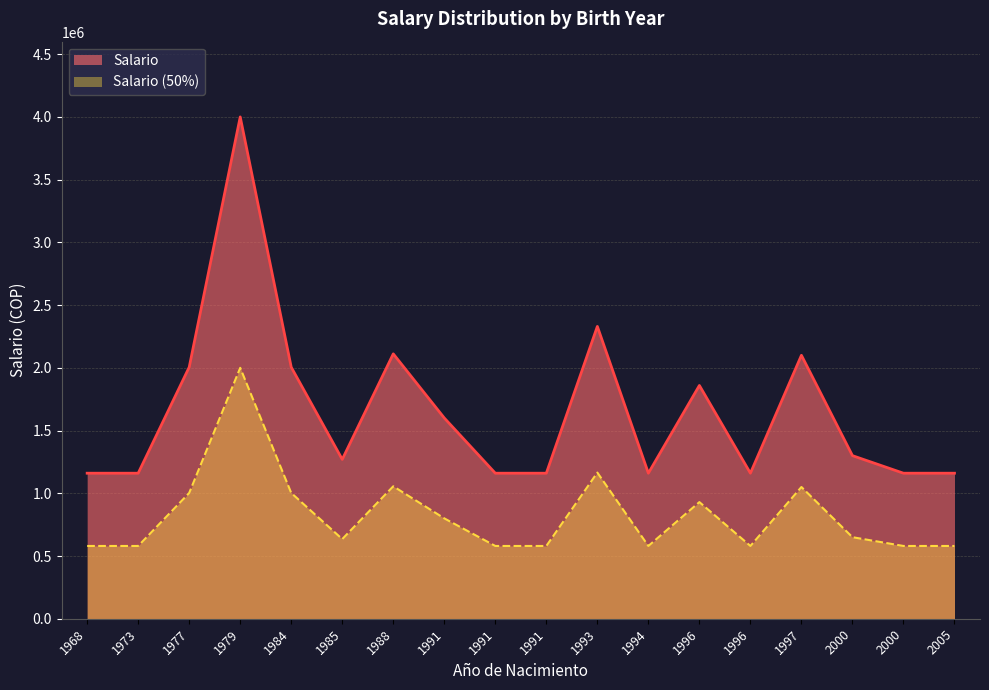

How many distinct data groups are displayed?

2